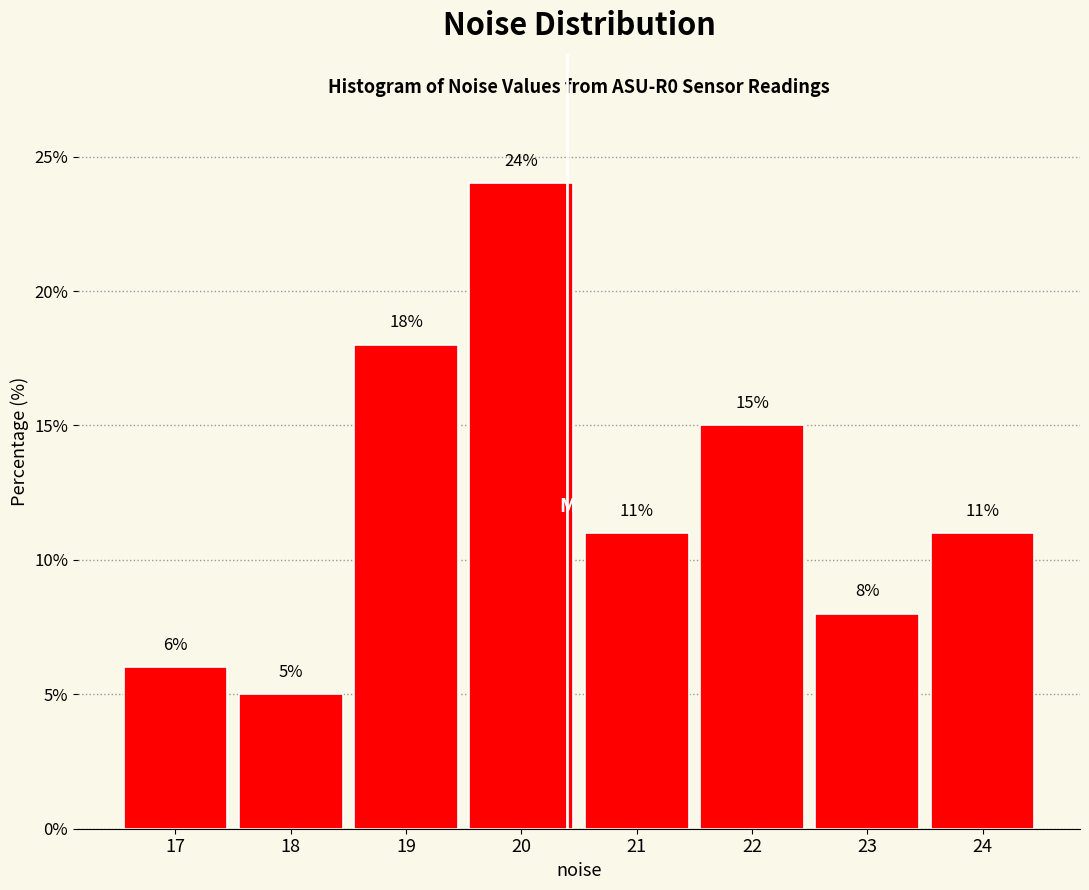

Reading left to right, transcribe all the data shown in this chart.

6	5	18	24	11	15	8	11